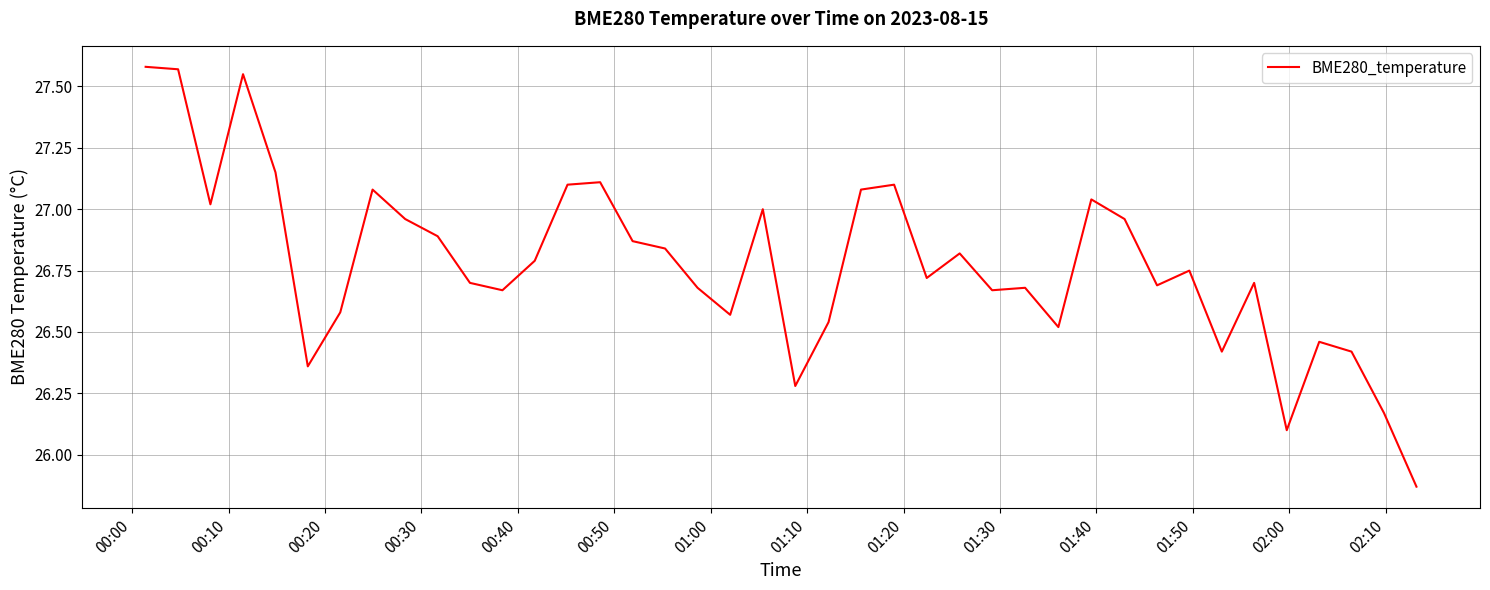

What is the difference between the maximum and minimum values?

1.7